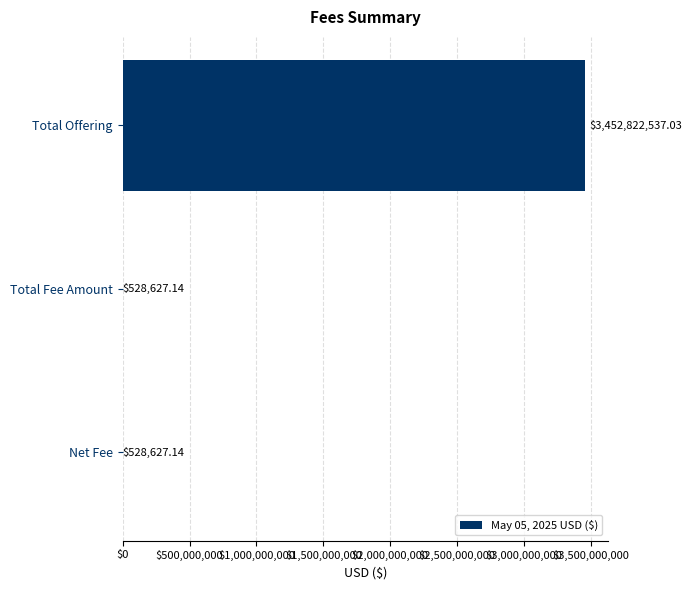

What is the sum of all values?

3453879791.3